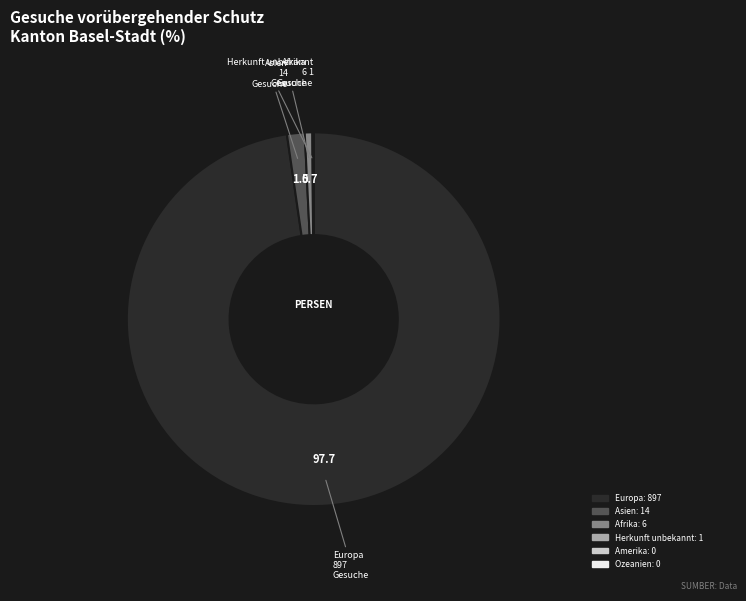

Which slice is the largest?

Europa